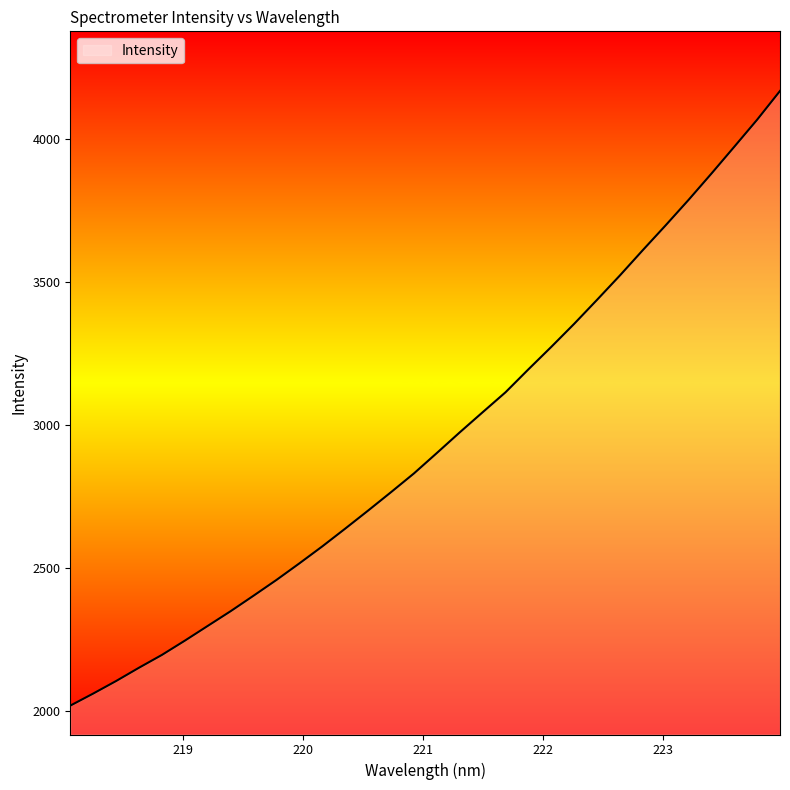

What is the maximum value shown in the chart?

4169.2